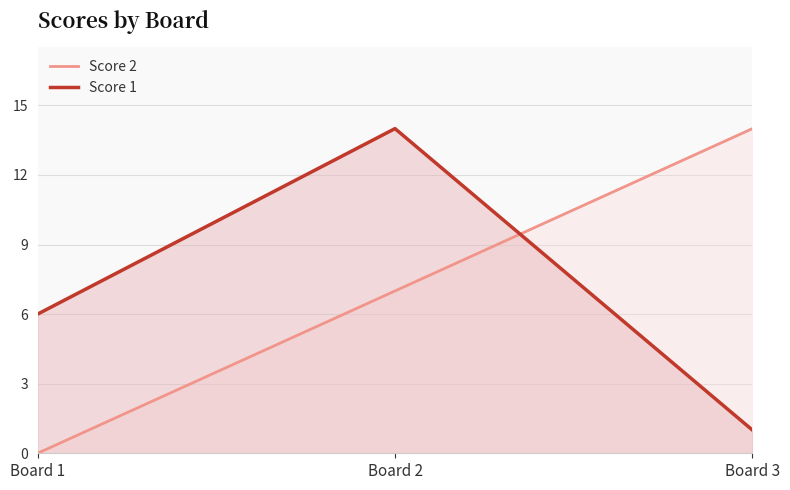

How many data points in Score 1 are above 6?

1